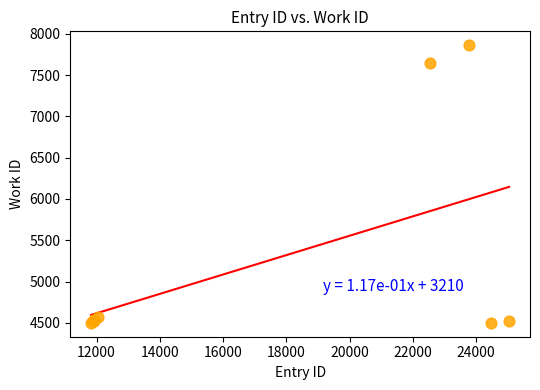

What Y value in the scatter plot is closest to 6181?

7640